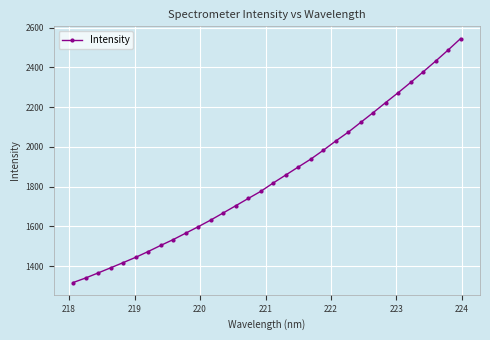

What is the sum of all values?

59037.5